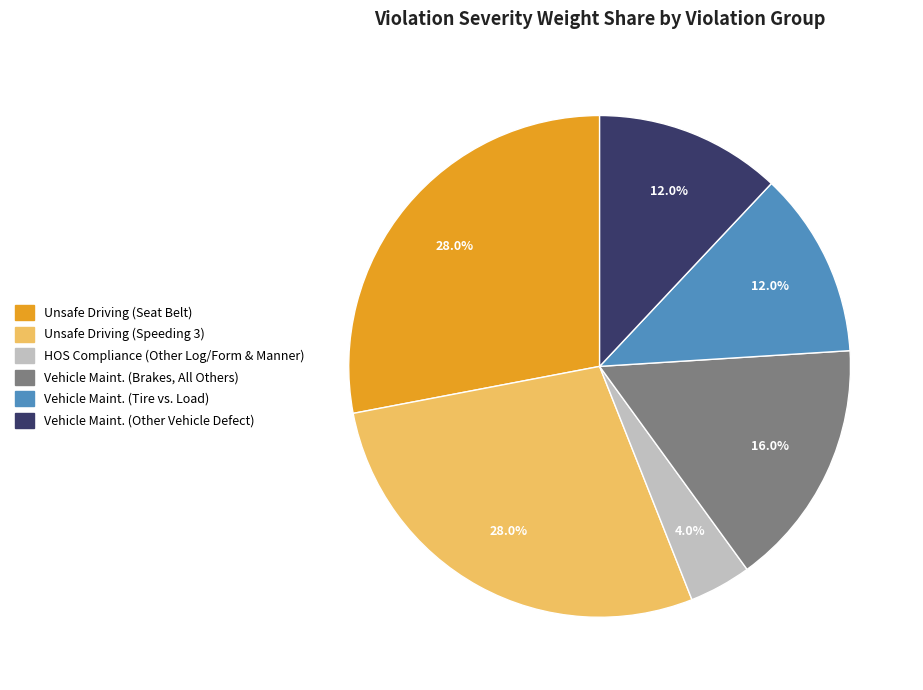

To the nearest percent, what portion does Vehicle Maint. (Other Vehicle Defect) represent?

12%